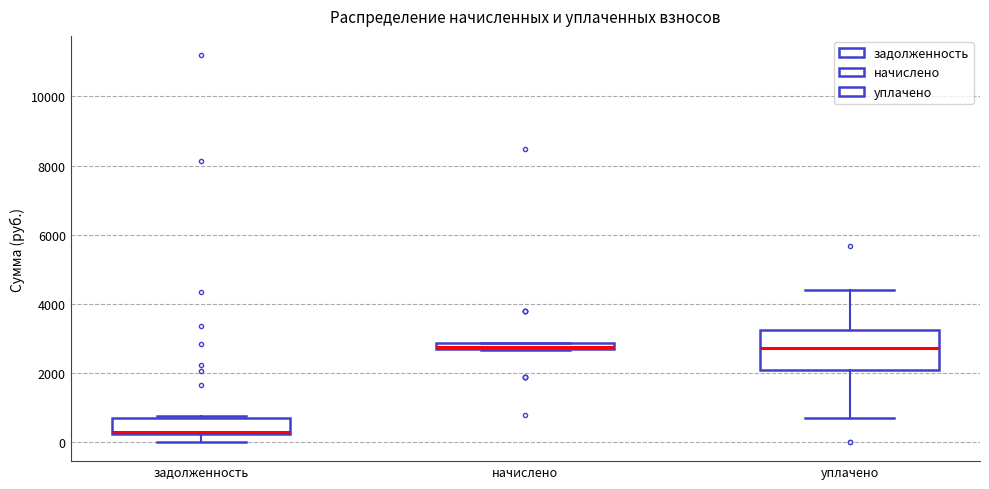

Comparing the boxes themselves (not the whiskers), which one is the tallest?

уплачено